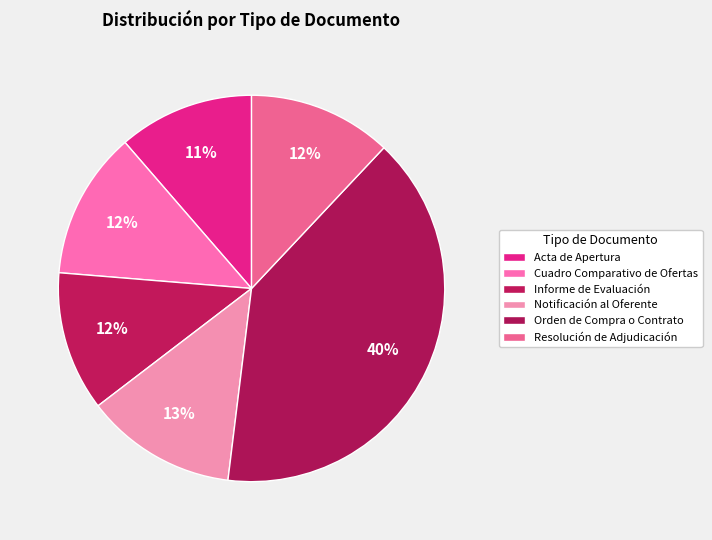

How many segments does this pie chart have?

6